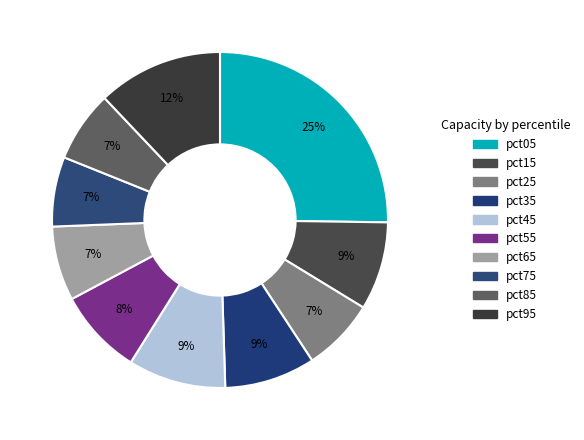

True or false: pct95 accounts for 27% of the total.

False